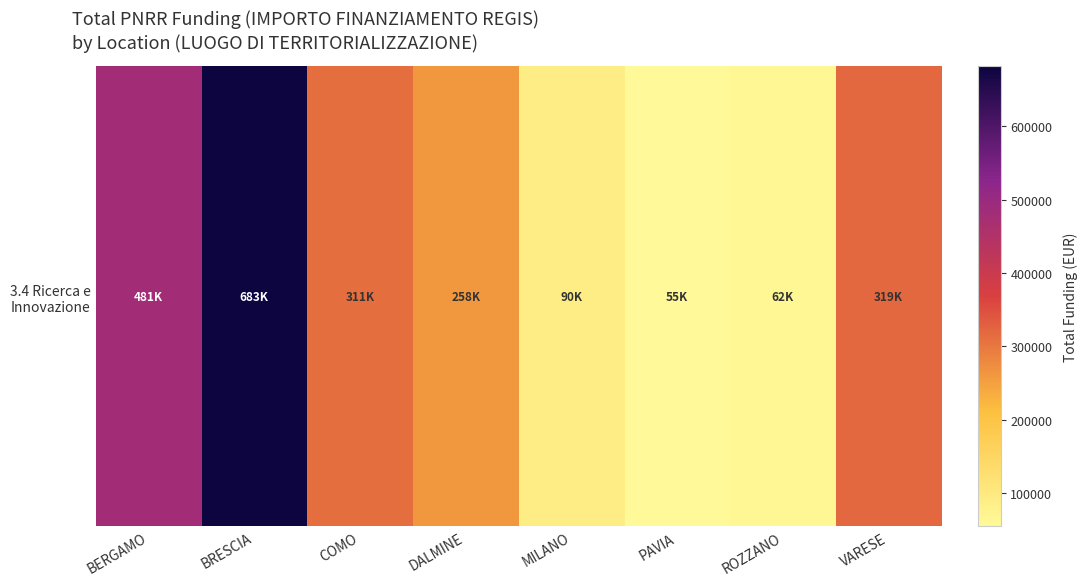

What is the sum of all values?

2258793.9